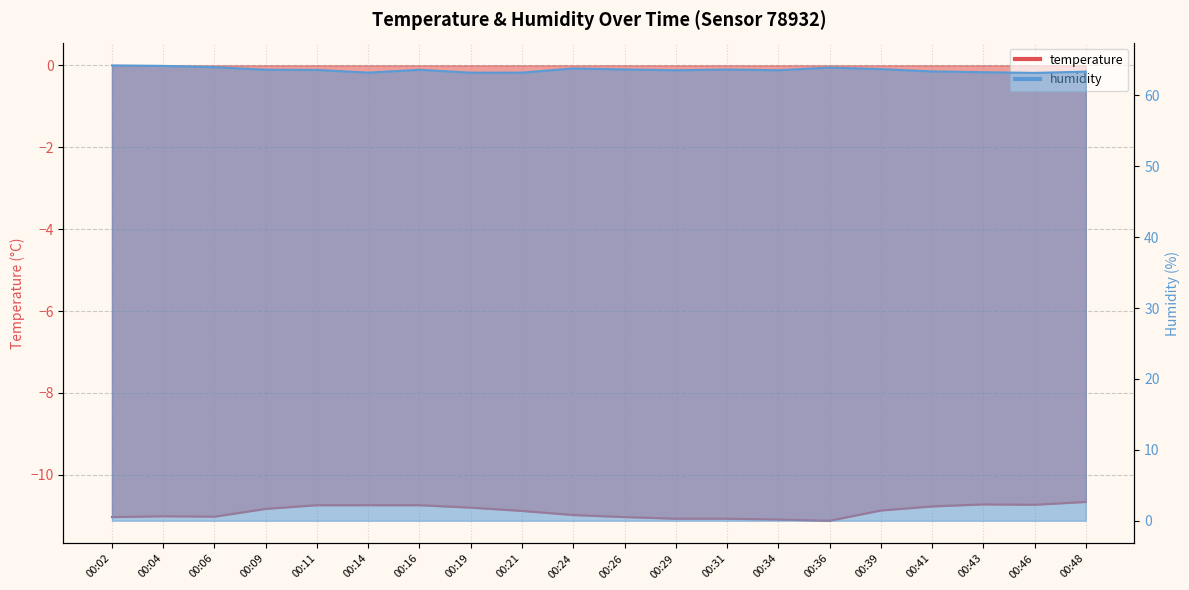

Which series has the largest range (max minus min)?

humidity